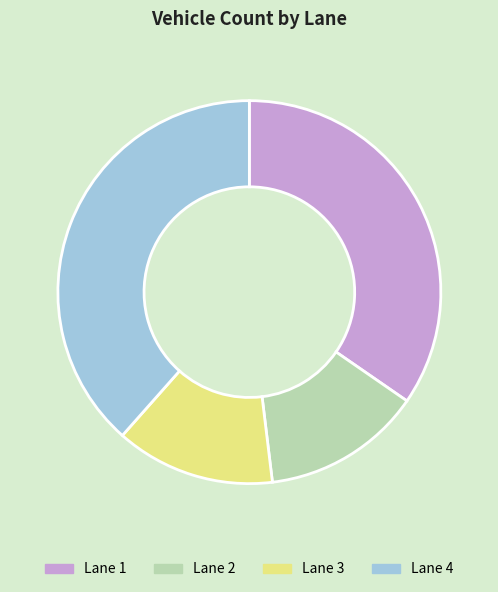

The Lane 2 slice represents 21% of the pie. True or false?

False